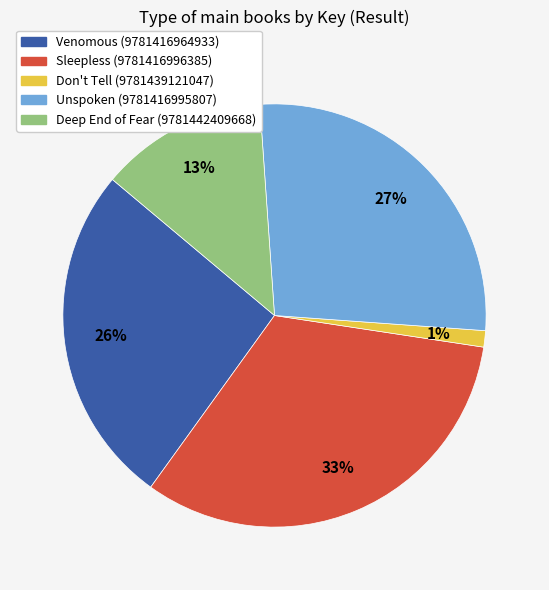

Does Deep End of Fear (9781442409668) account for over 50% of the chart?

No